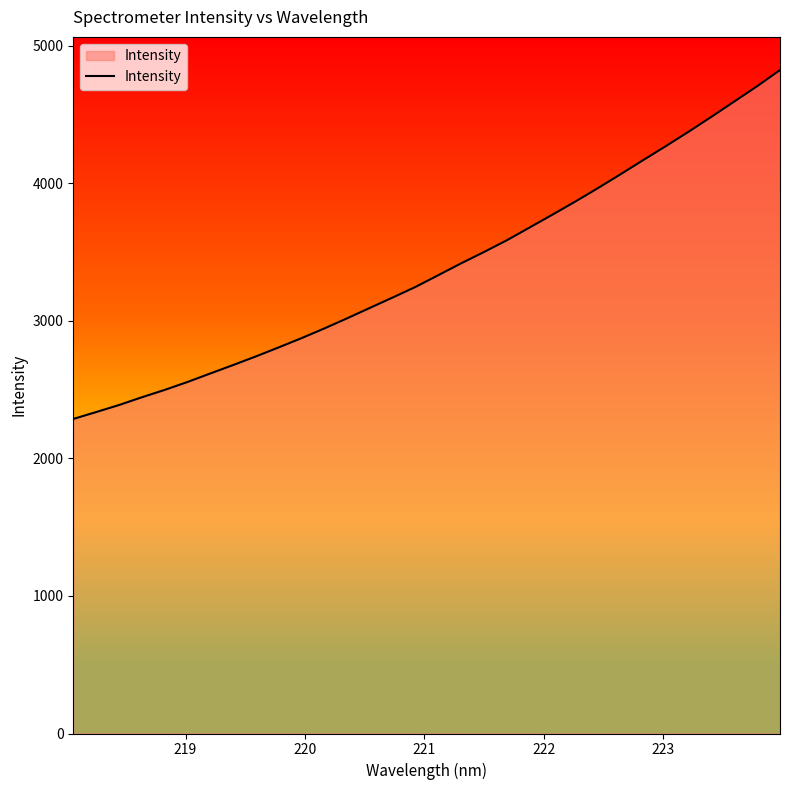

What is the maximum value shown in the chart?

4823.2